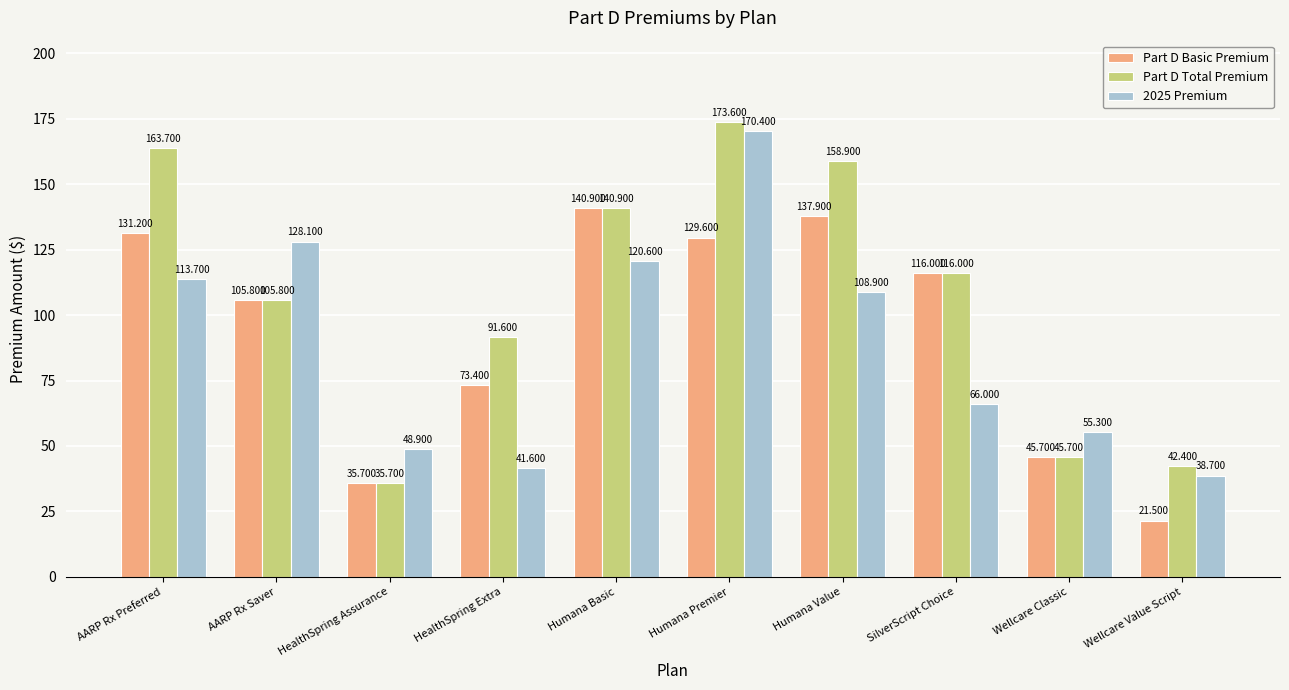

At which category does the chart reach its peak across all series?

Humana Premier